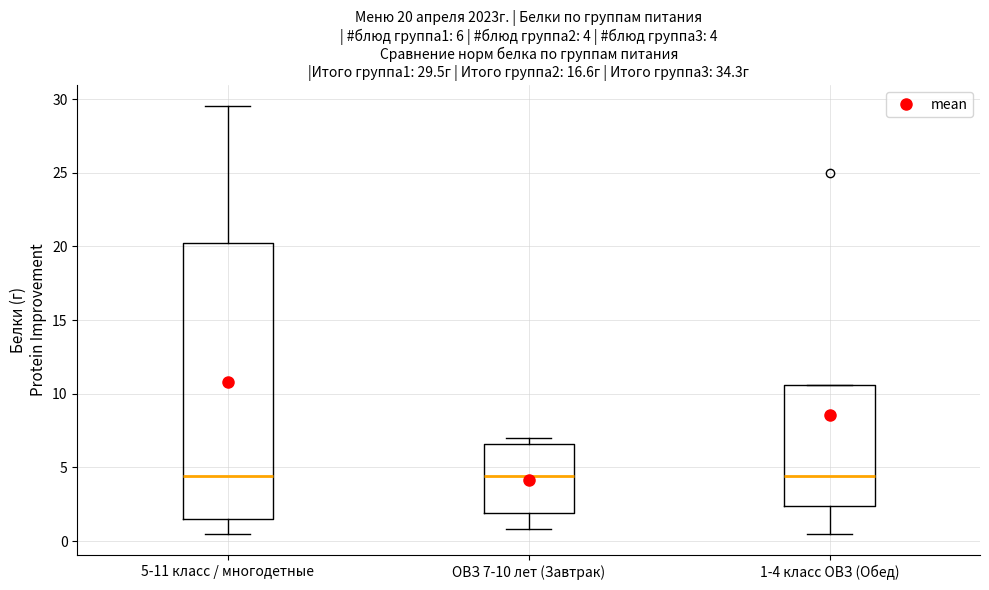

Which box is the tallest, from its lower edge to its upper edge?

5-11 класс / многодетные